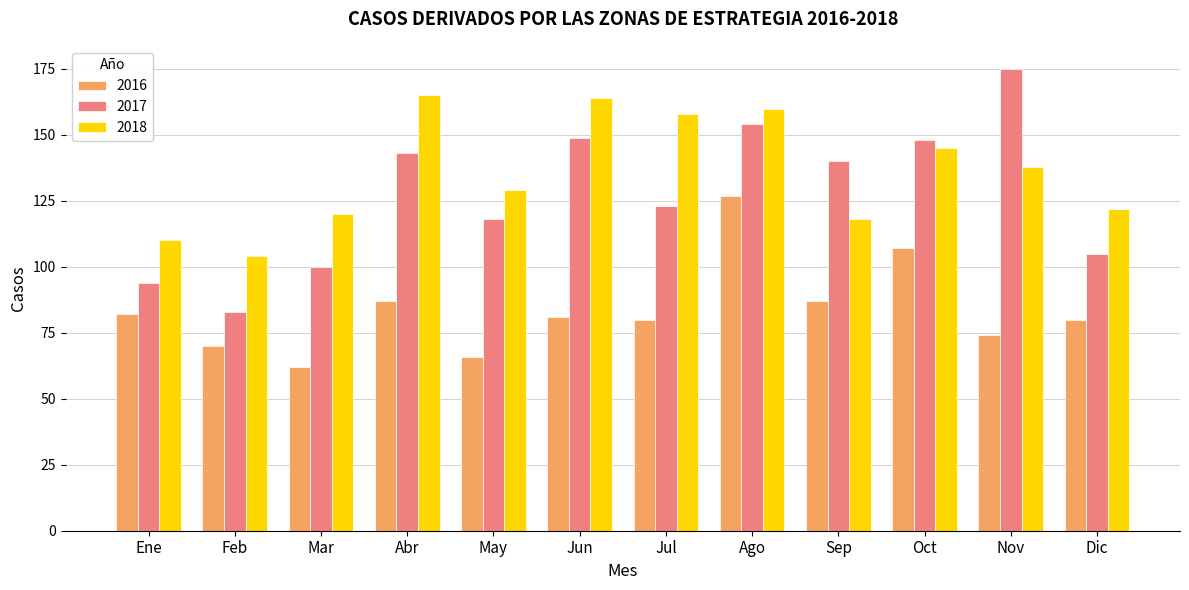

True or false: 2017 has a value of 123 at Jul.

True